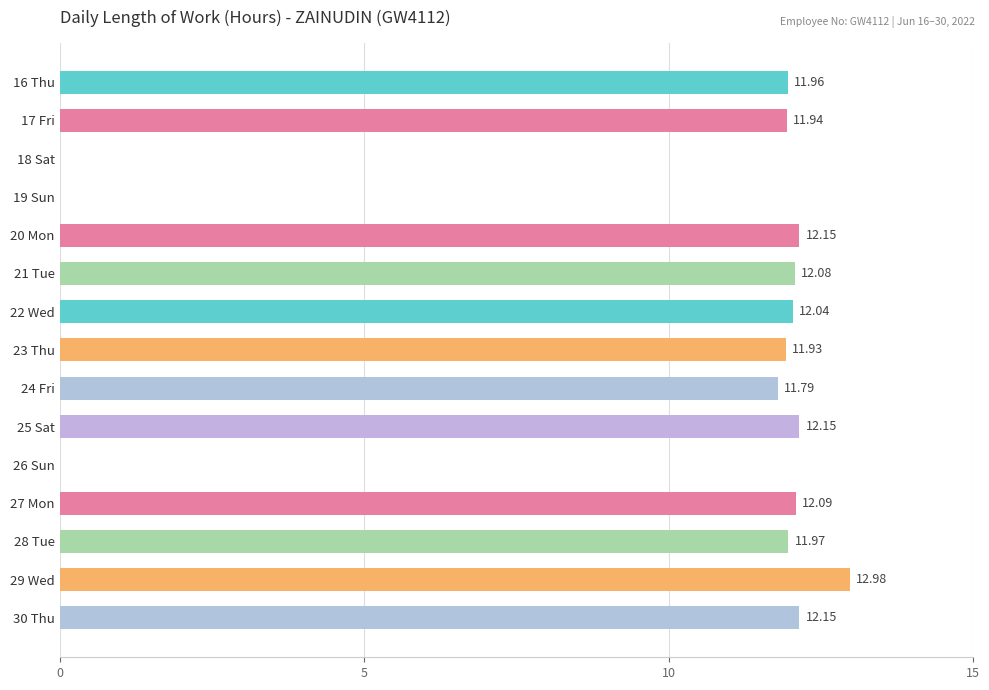

What is the change in value from 28 Tue to 30 Thu?

+0.2